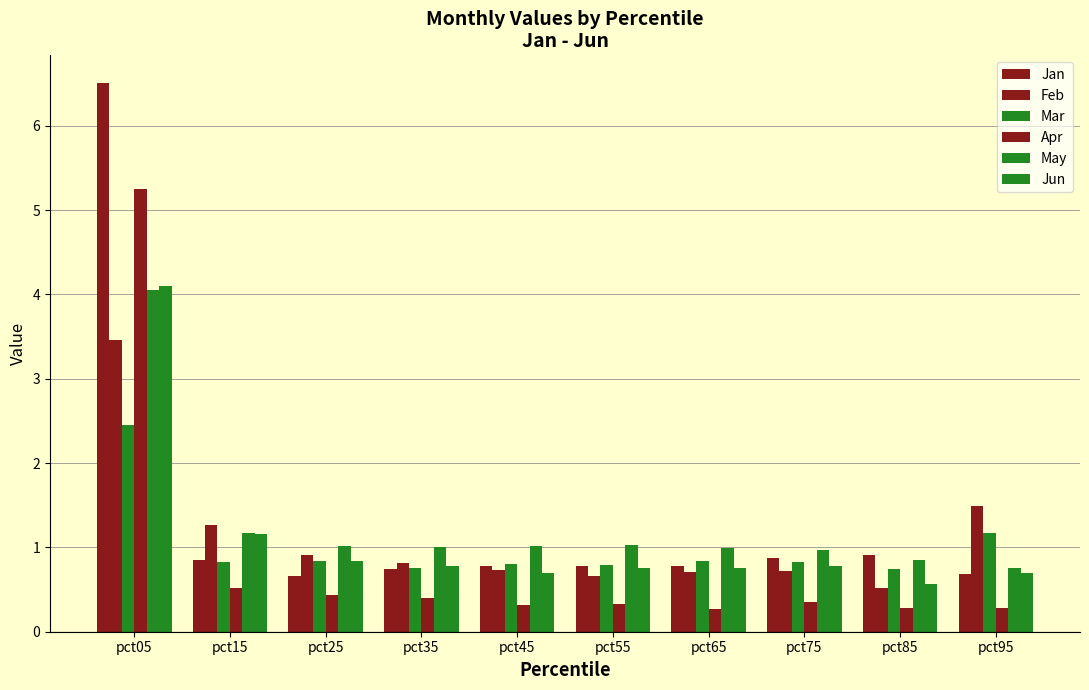

How many groups of bars are there?

10